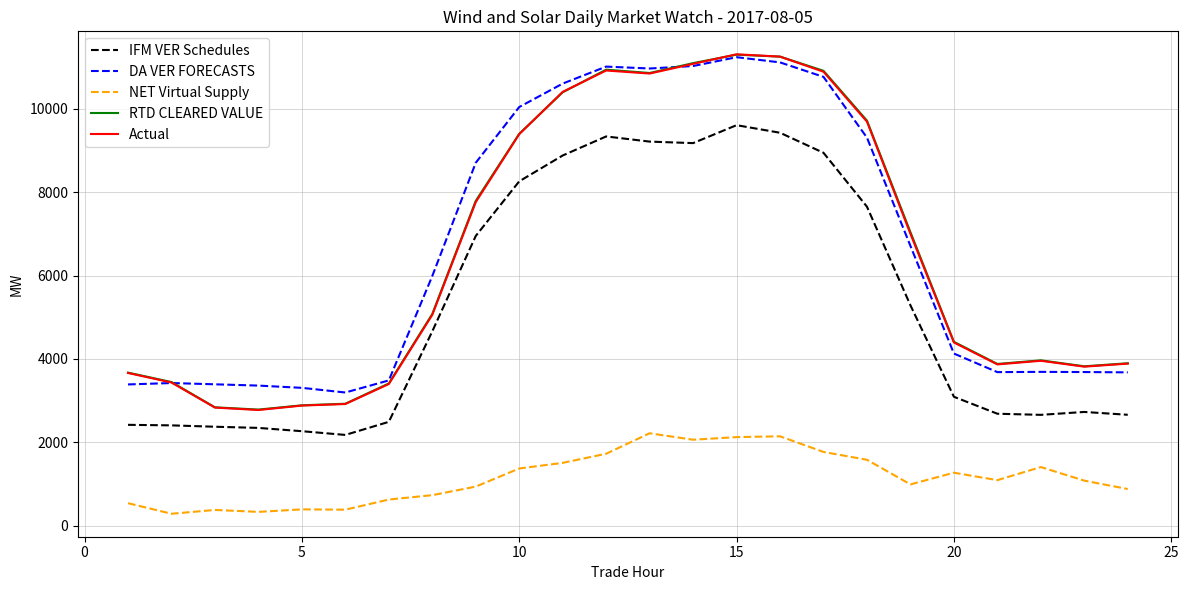

True or false: NET Virtual Supply and IFM VER Schedules cross at least once.

False